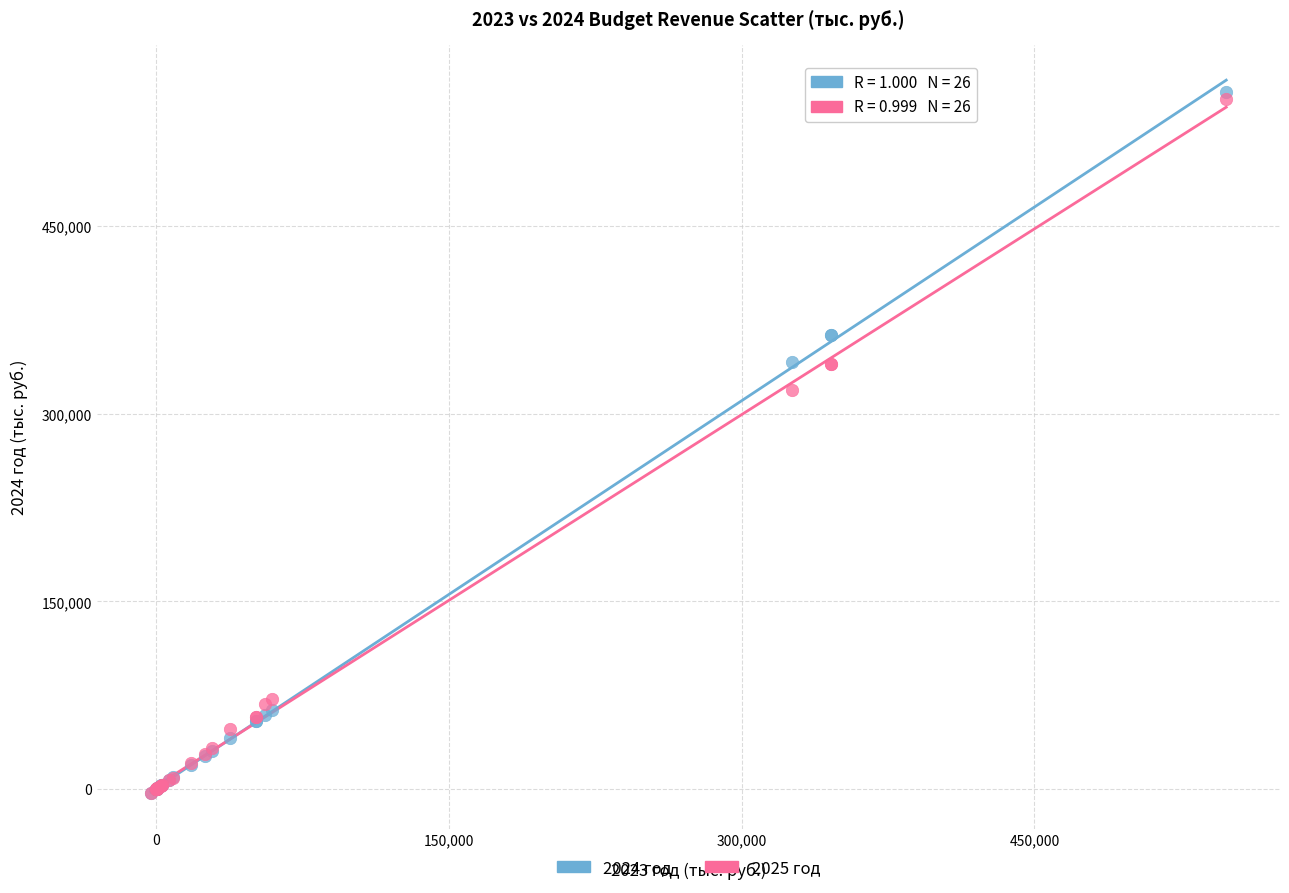

Across all series, what Y value is closest to 277026?

318942